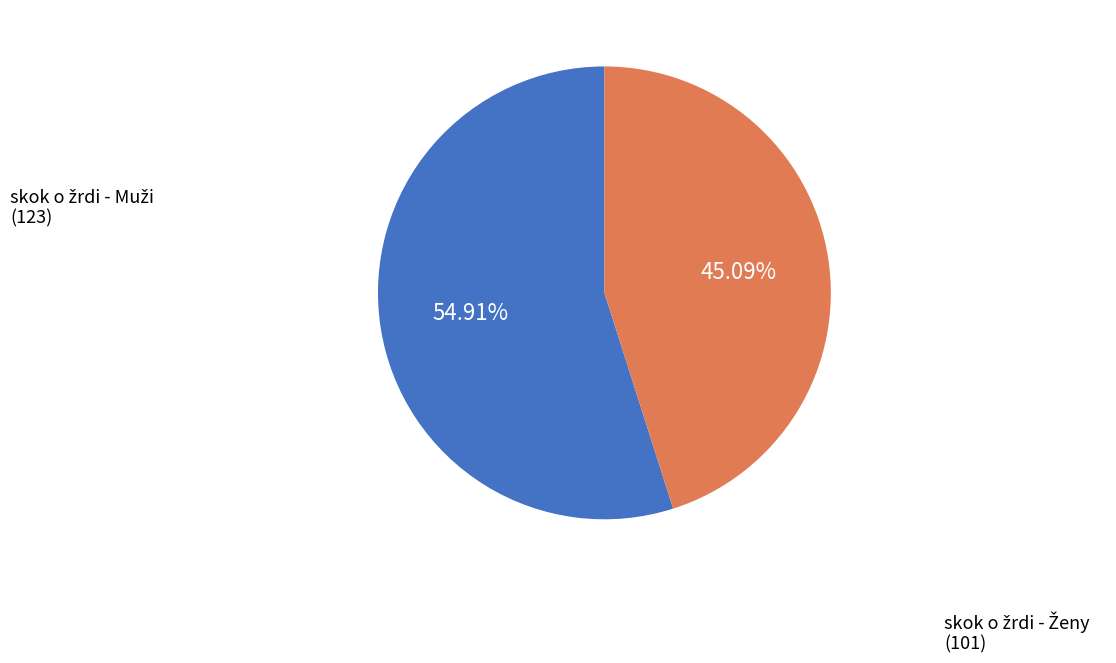

To the nearest percent, what is the difference between the largest and smallest slice percentages?

10%